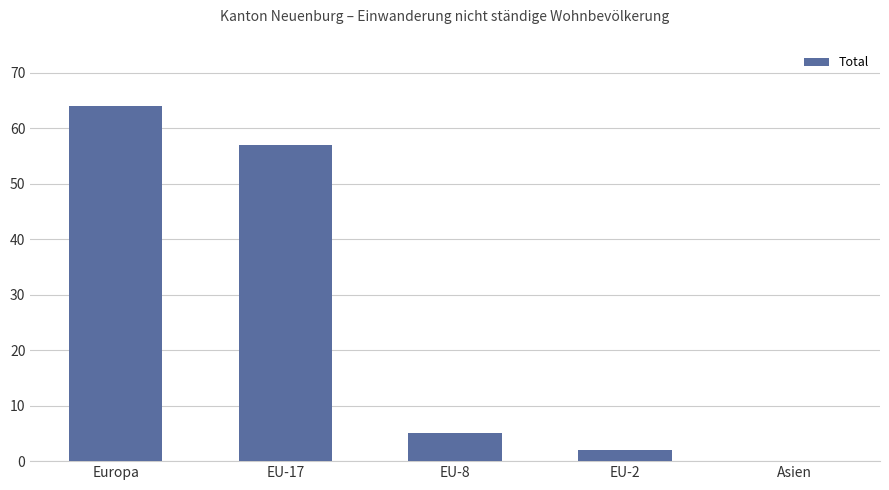

What is the sum of all values?

128